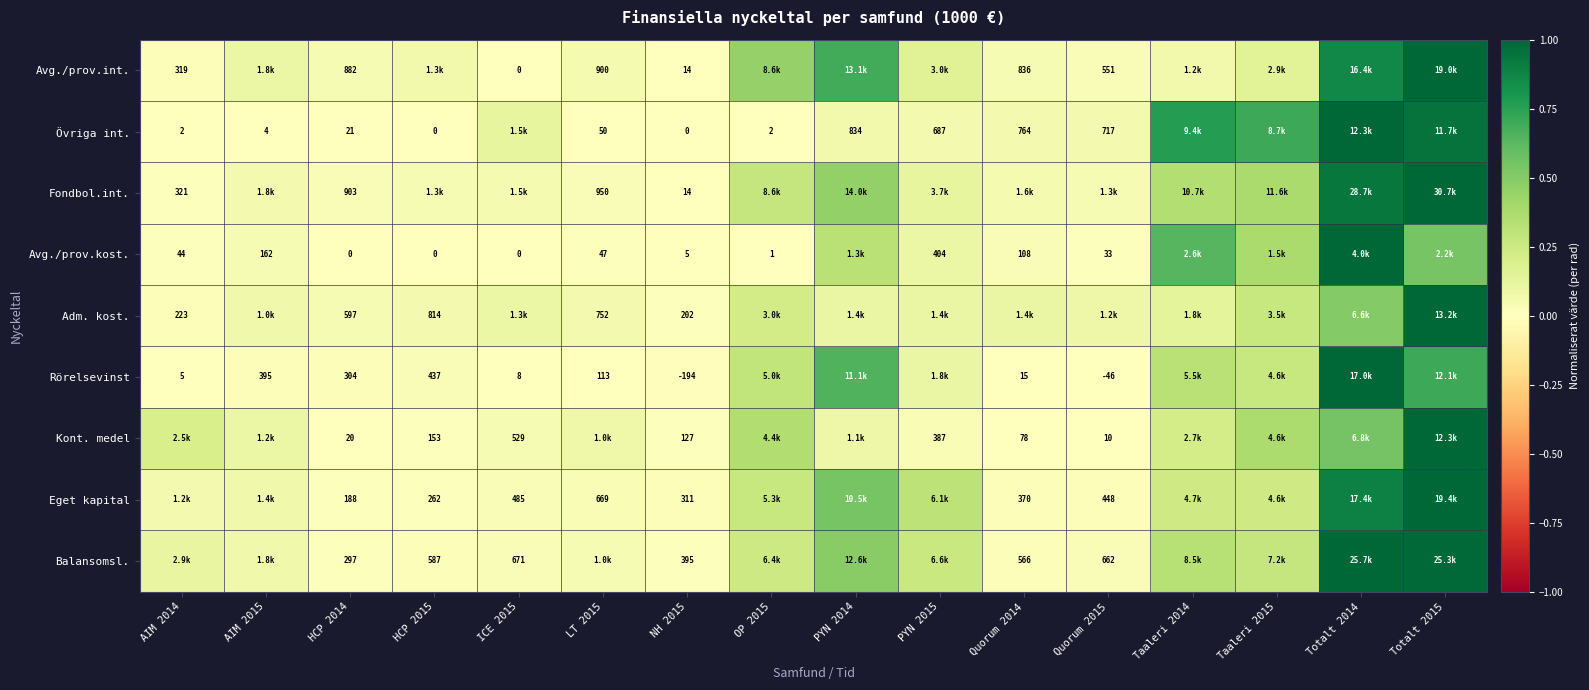

Between LT 2015 and ICE 2015, which is larger?

LT 2015